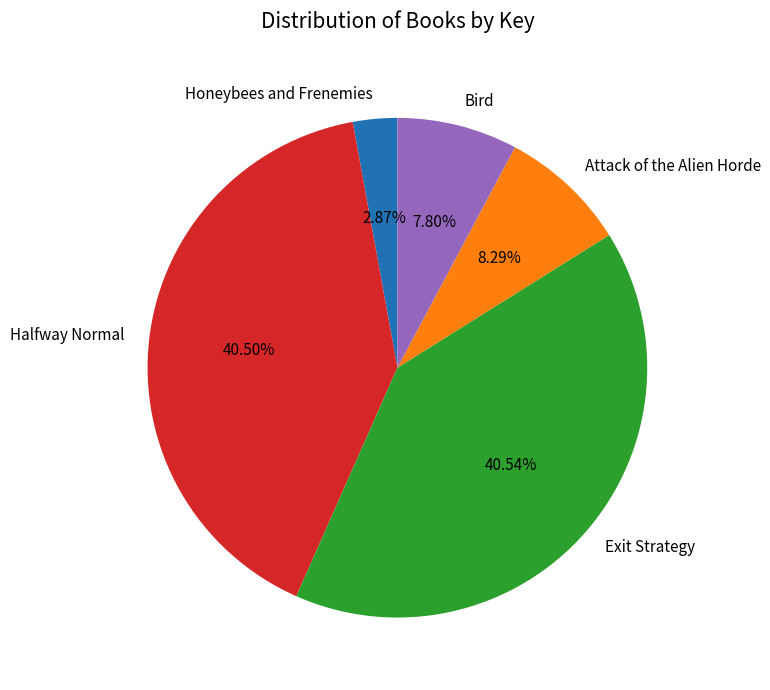

To the nearest percent, what is the difference between the largest and smallest slice percentages?

38%